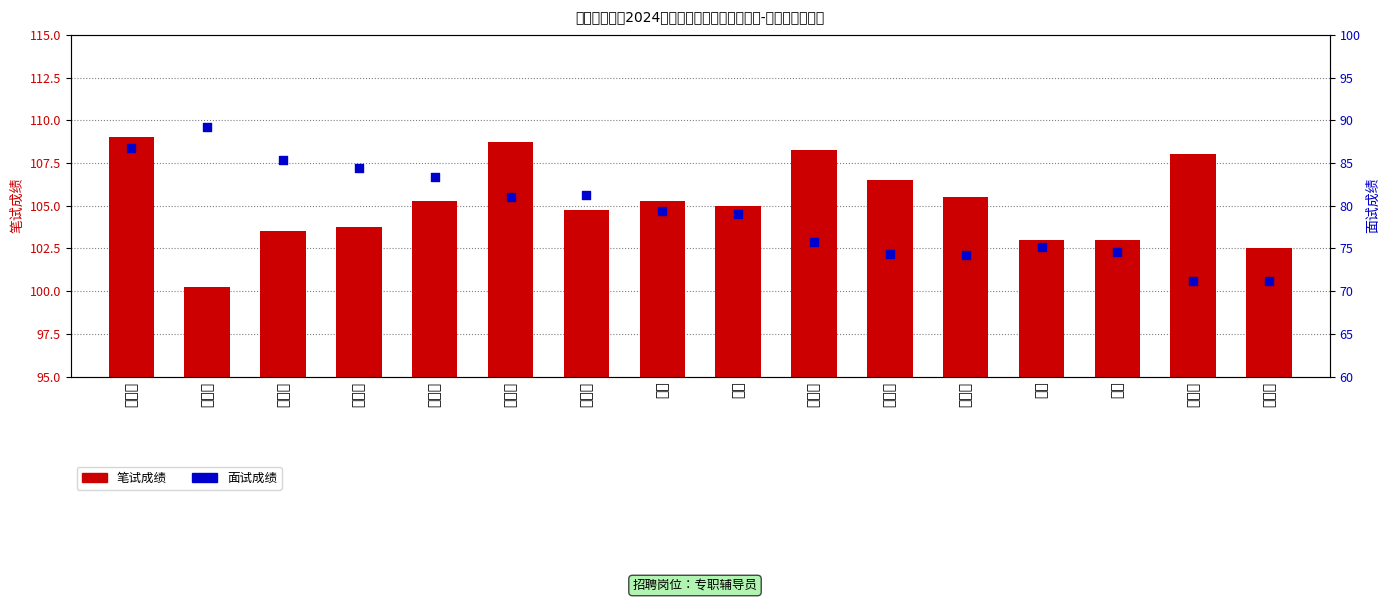

Which series has the widest spread of Y values?

面试成绩